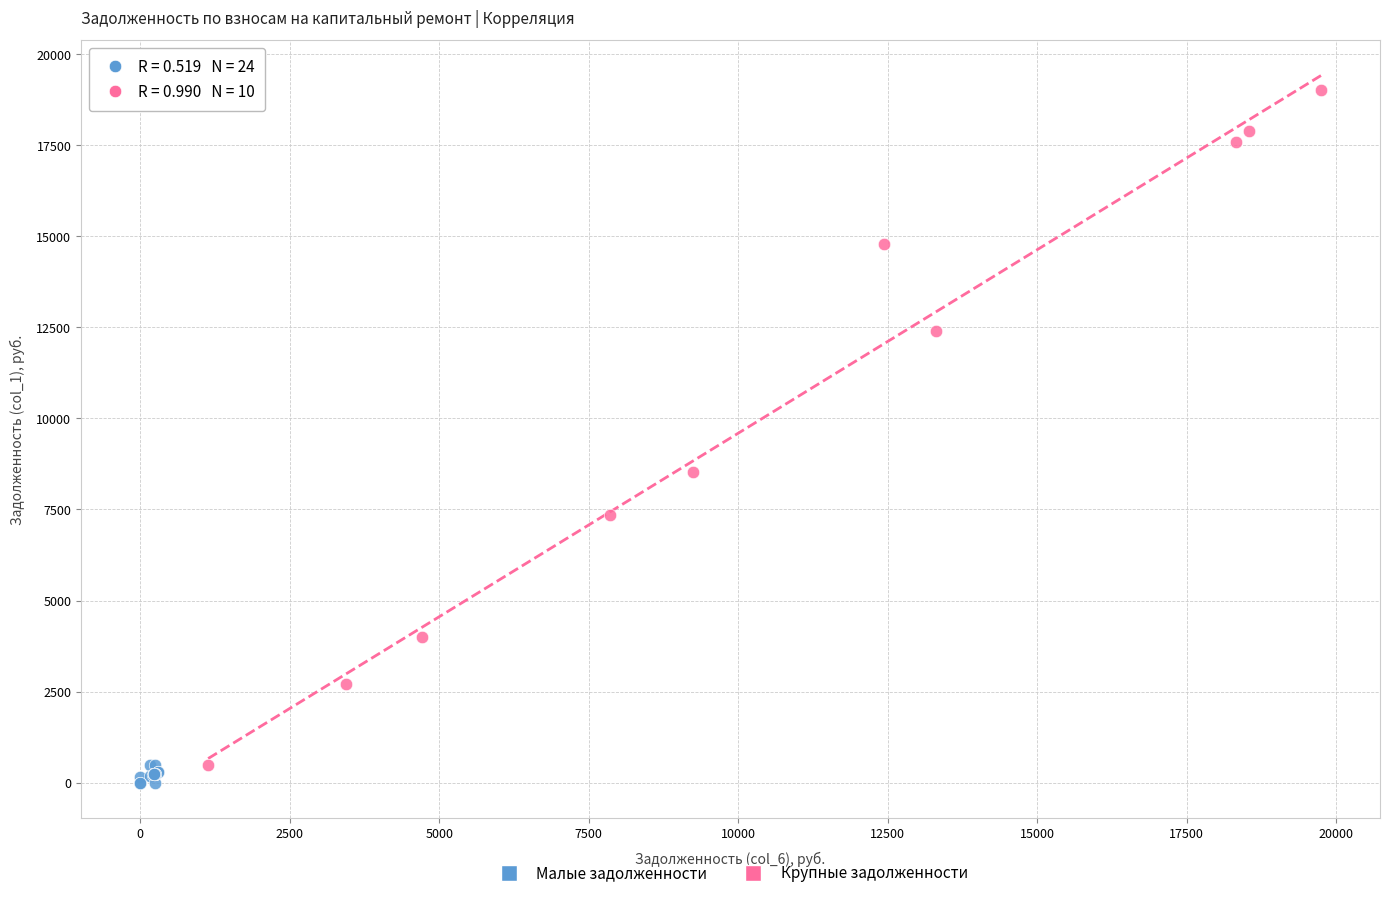

Which series contains the highest Y value?

Крупные задолженности